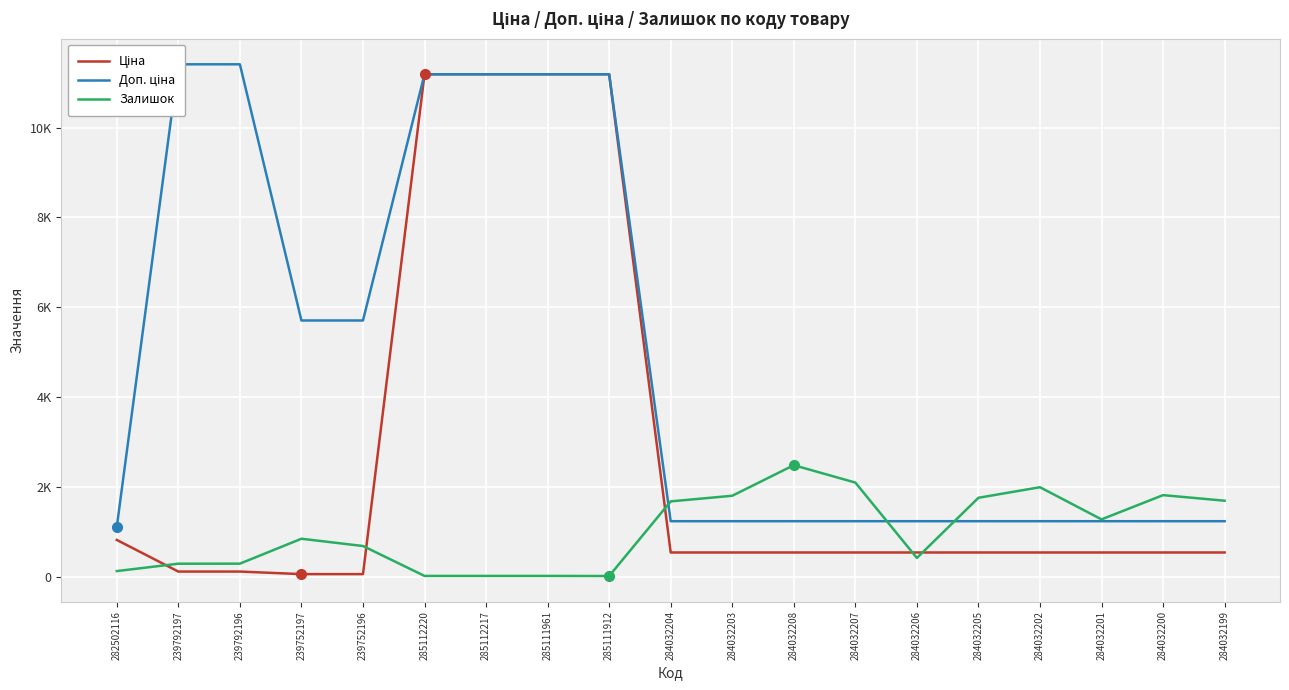

What is the lowest value of the Доп. ціна series?

1109.2